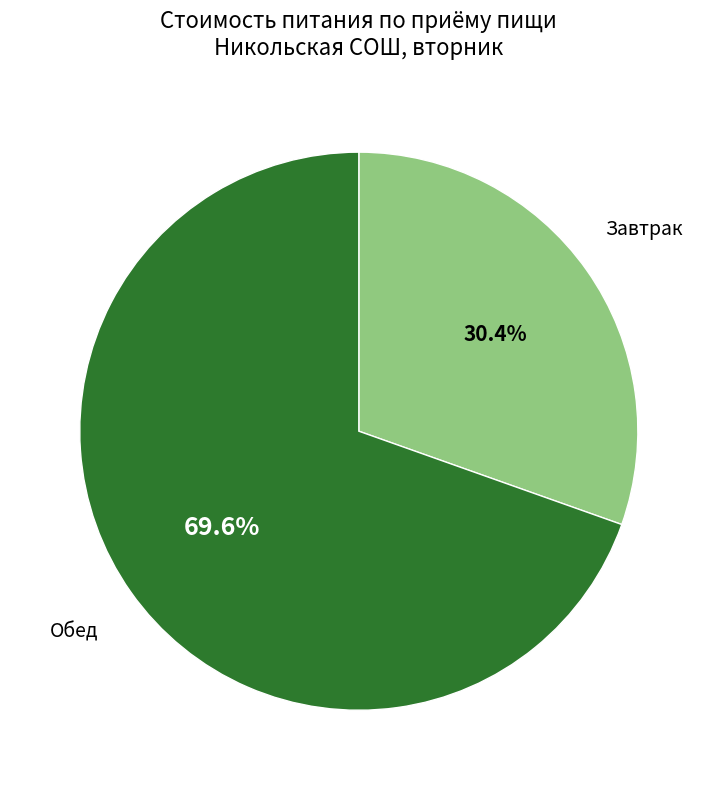

Is there any slice that represents more than half of the pie?

Yes